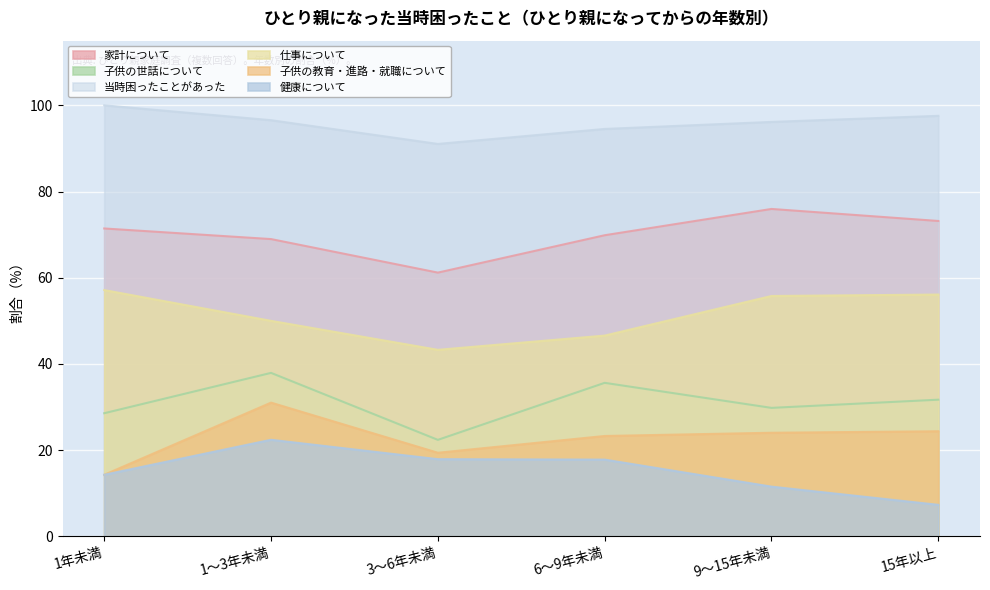

Which category has the highest value across all series?

1年未満